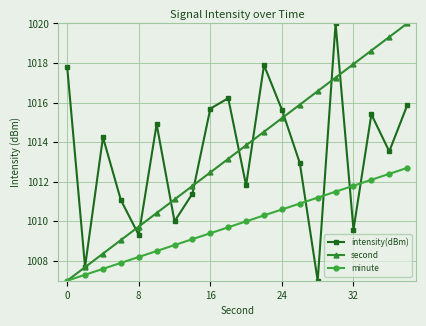

After their last crossing, which series has the higher values: minute or intensity(dBm)?

intensity(dBm)